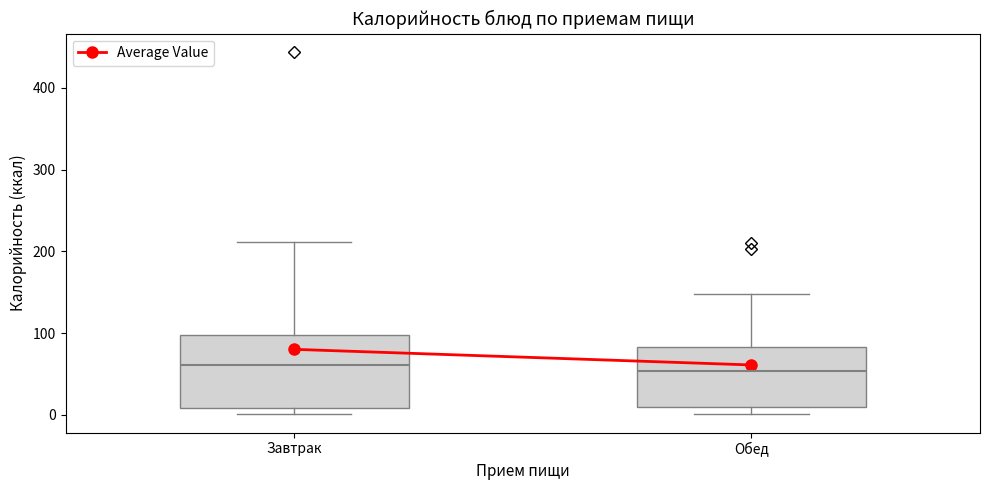

Reading left to right, read every box against the y-axis: the position of its median line, the range the box covers, and the ends of its whiskers. The values are not printed on the chart, so give them approximately, as read against the axis.

Завтрак: median 60, box 10 to 100, whiskers 0 to 210
Обед: median 50, box 10 to 80, whiskers 0 to 150